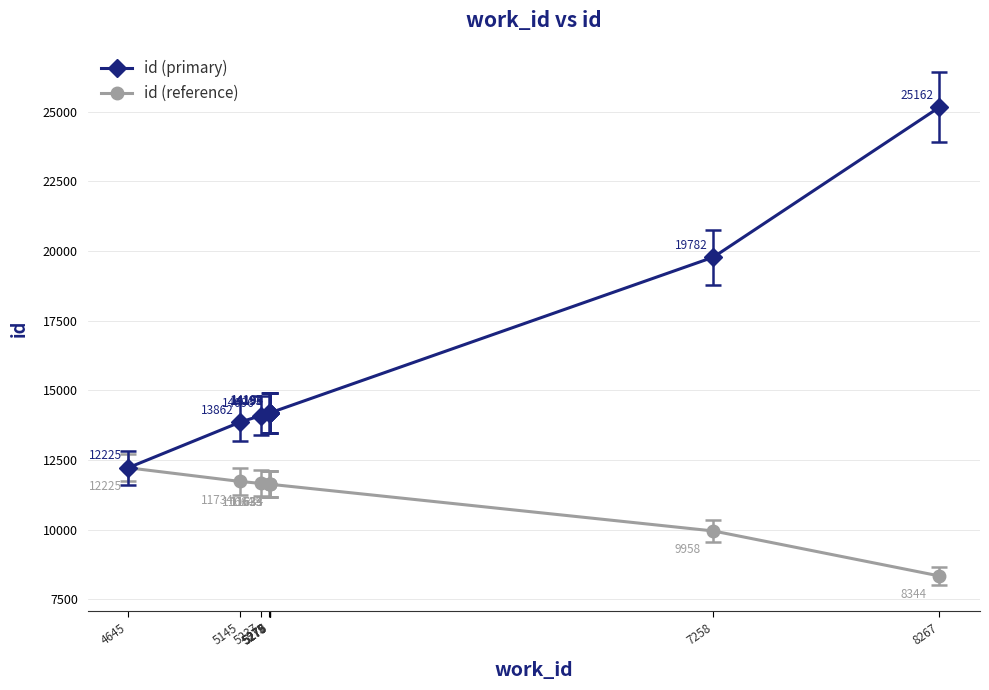

Which series has the largest range (max minus min)?

id (primary)